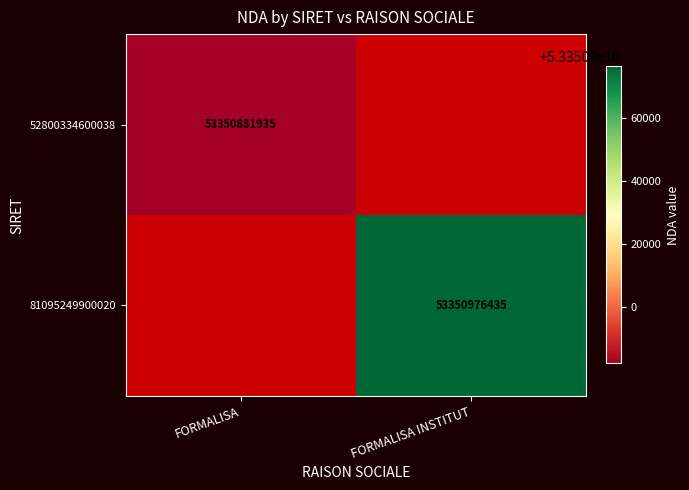

True or false: 52800334600038 has a value of 11928510585 at FORMALISA.

False